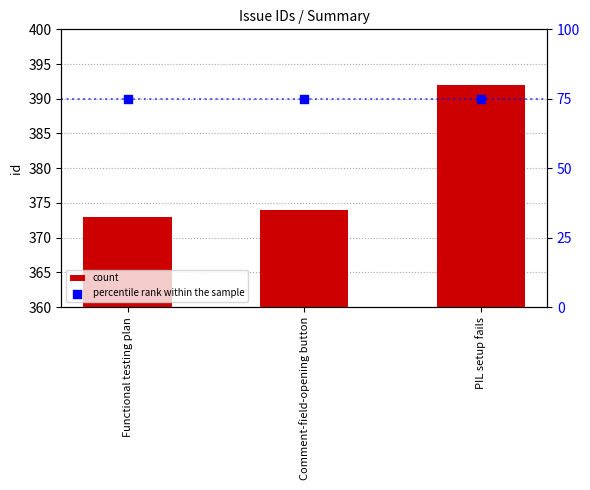

What is the total value across all series at Comment-field-opening button?

449